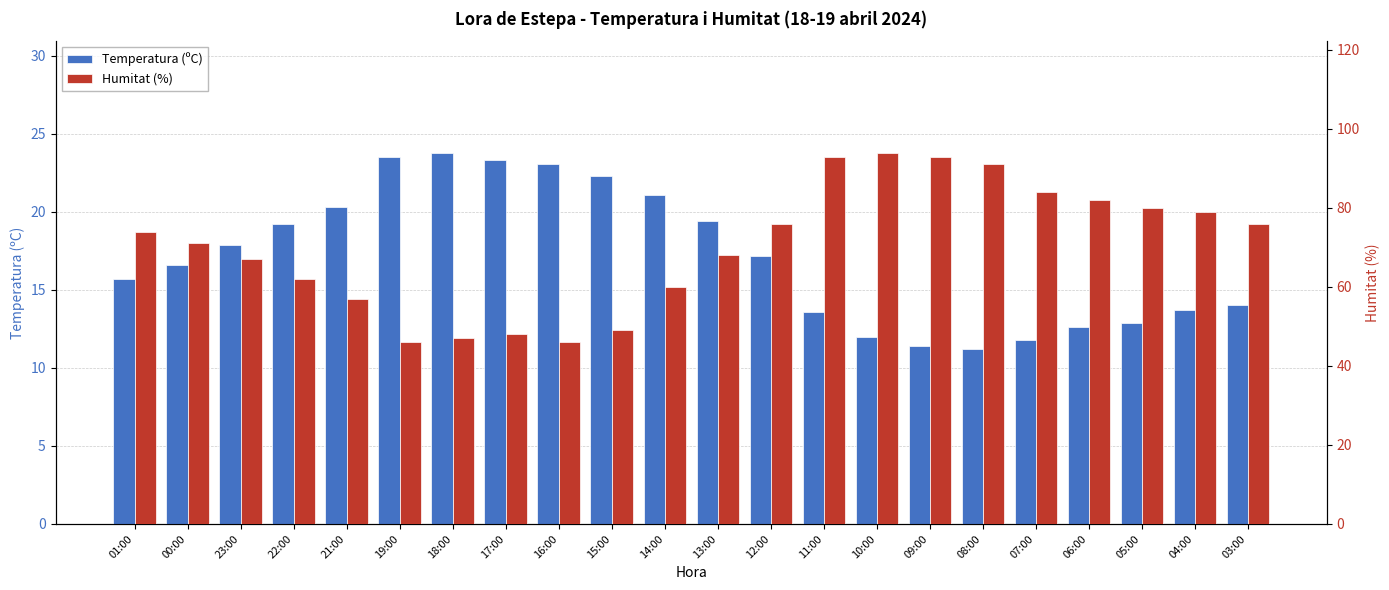

Read the Humitat (%) value at 05:00.

80.0